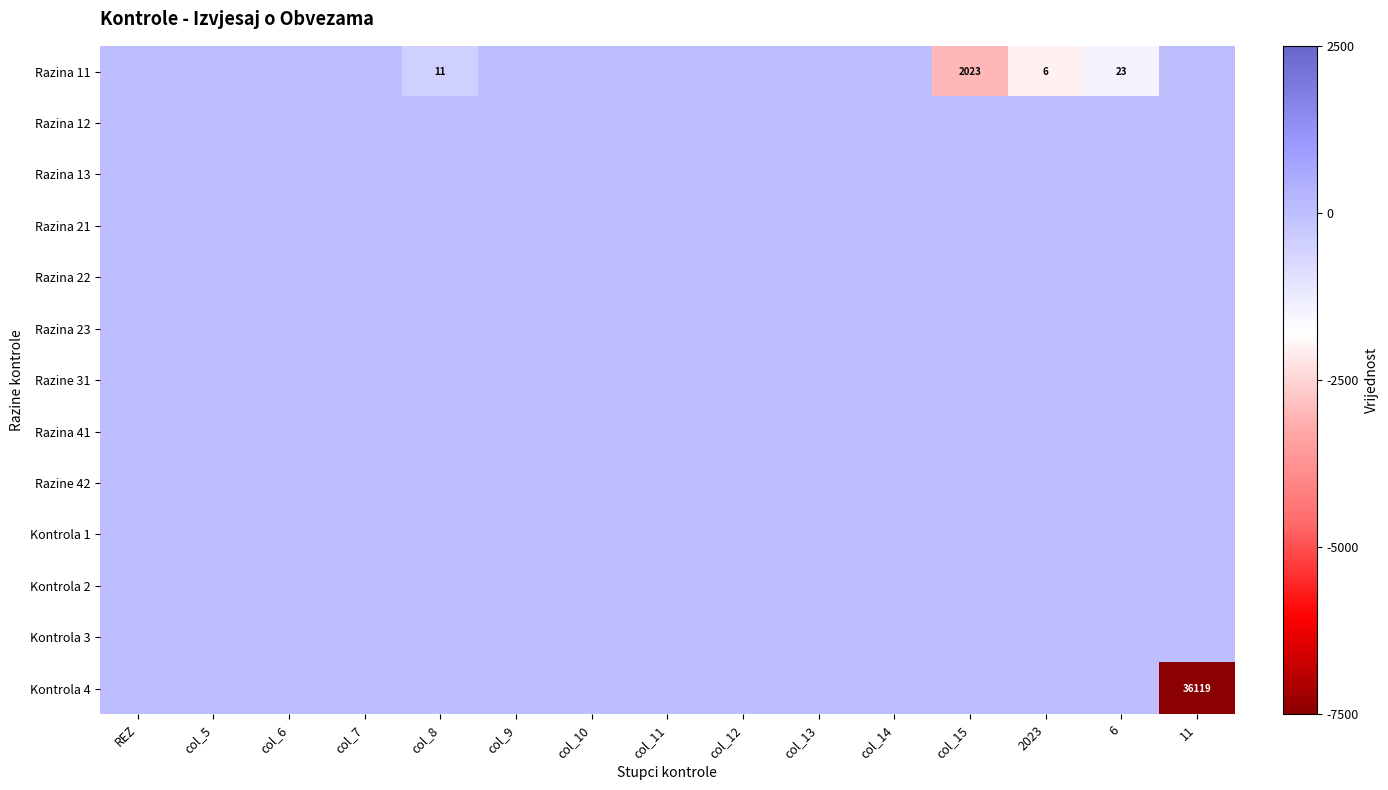

The Razina 21 series shows 0 at col_13. True or false?

True